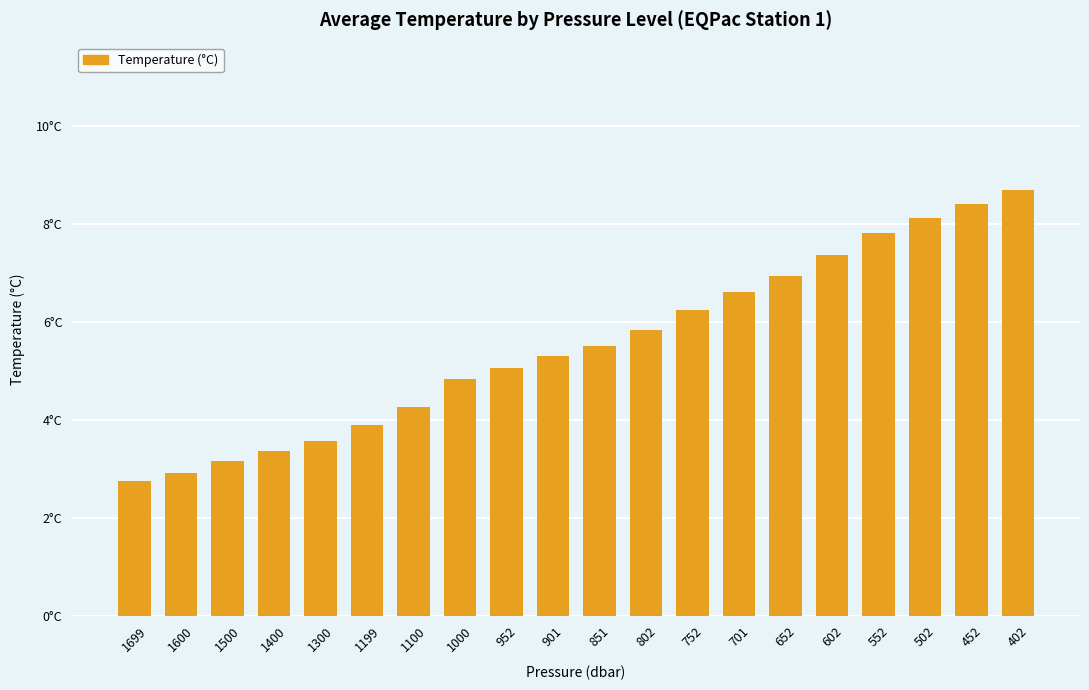

Reading right to left, transcribe all the data shown in this chart.

8.7	8.4	8.1	7.8	7.4	6.9	6.6	6.2	5.8	5.5	5.3	5.1	4.8	4.3	3.9	3.6	3.4	3.2	2.9	2.7